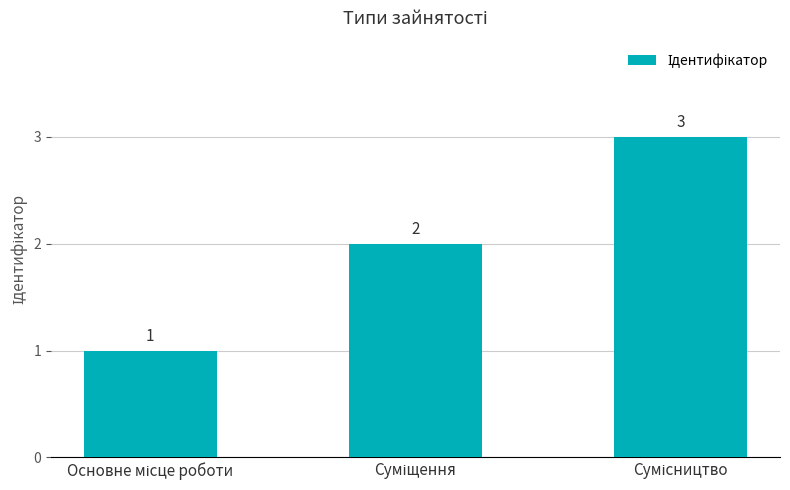

Reading left to right, what are all the values shown in this chart?

1	2	3